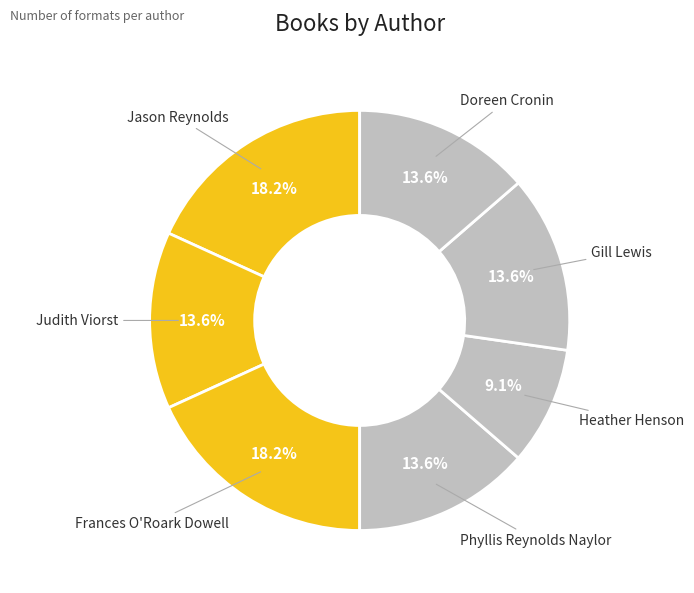

How many segments does this pie chart have?

7